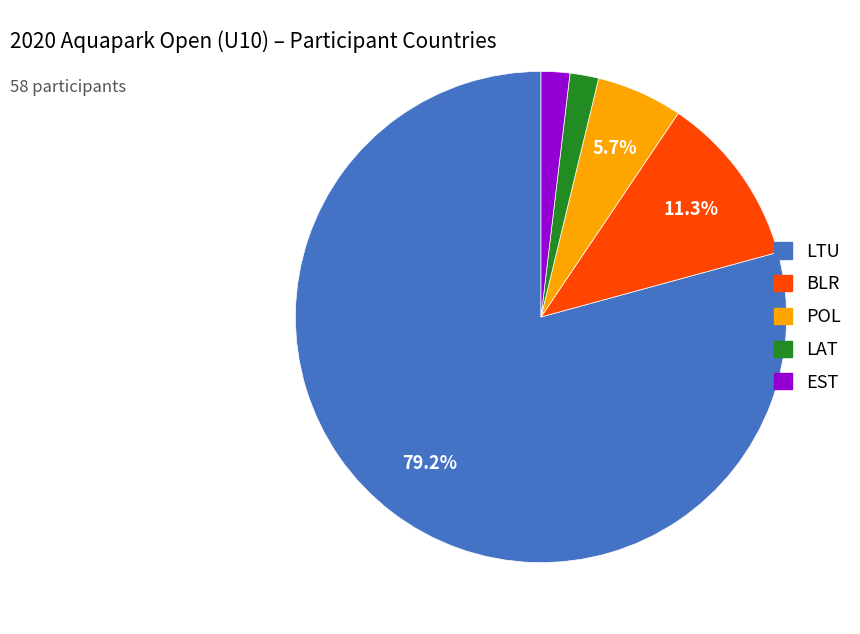

True or false: EST accounts for 8% of the total.

False